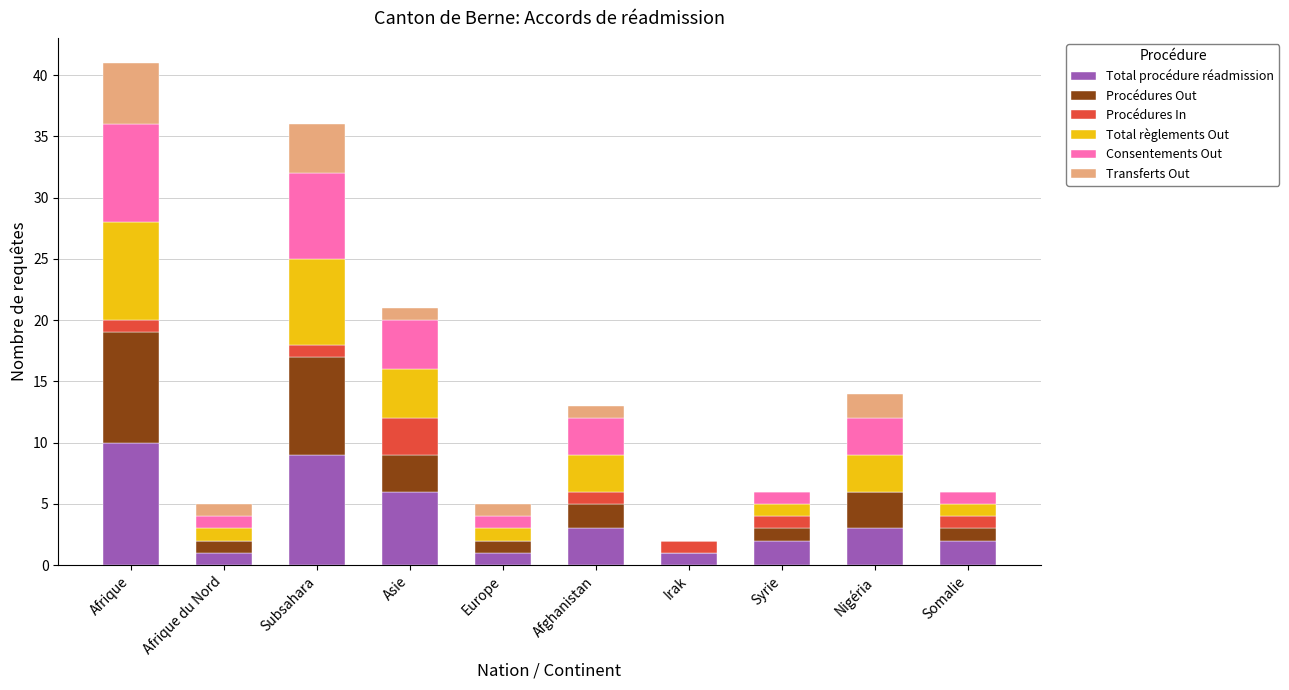

Does the chart contain stacked bars?

Yes